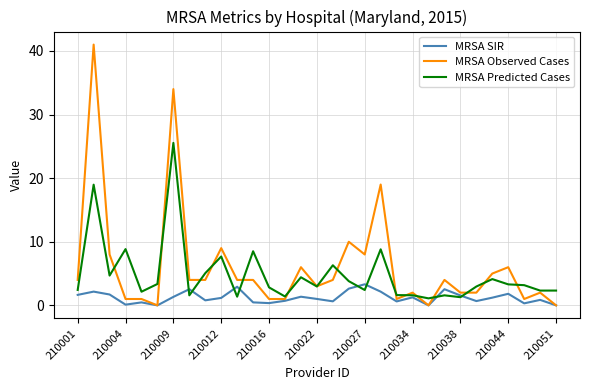

What is the maximum value shown in the chart?

41.0